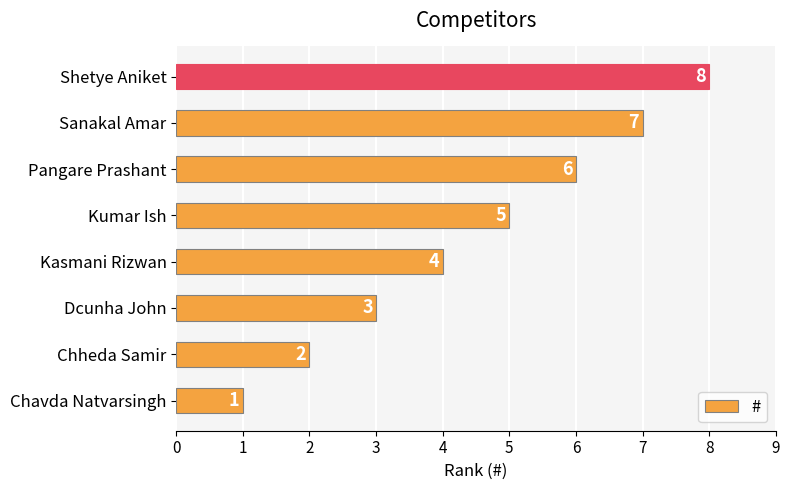

How many values are between 3 and 7?

5